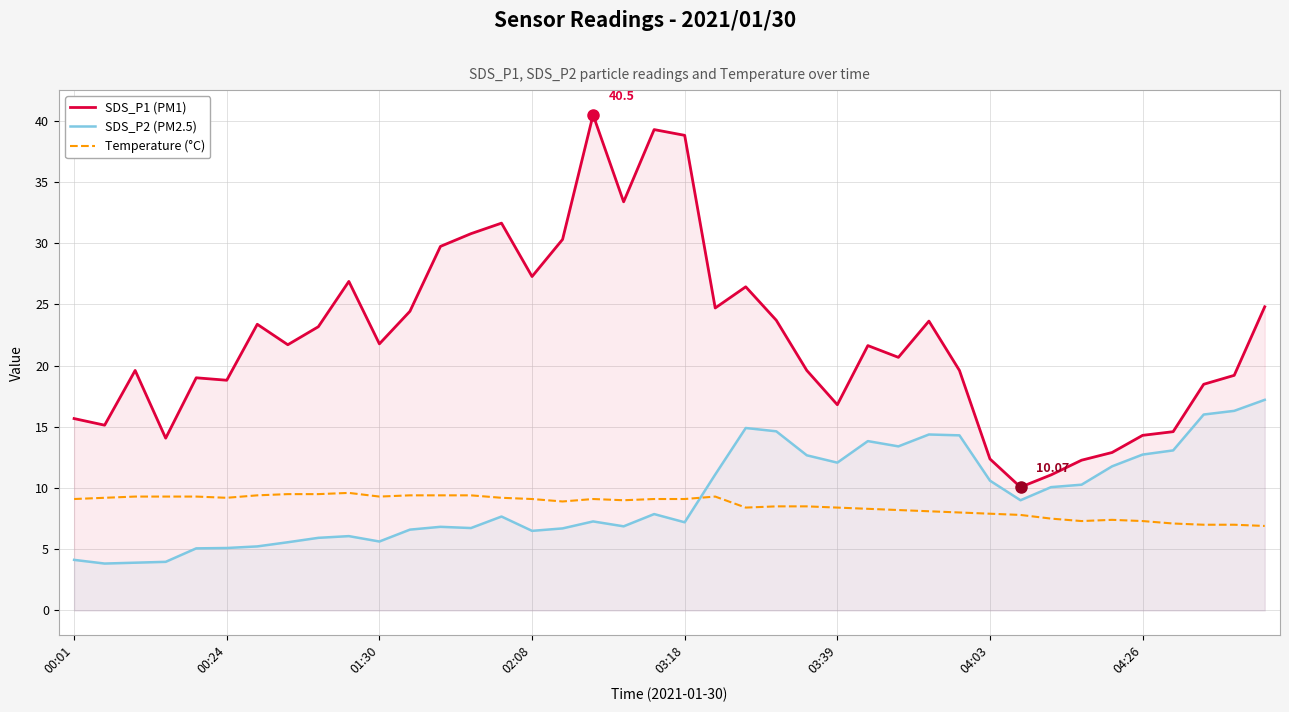

What is the difference between the highest and lowest values at 11?

17.8